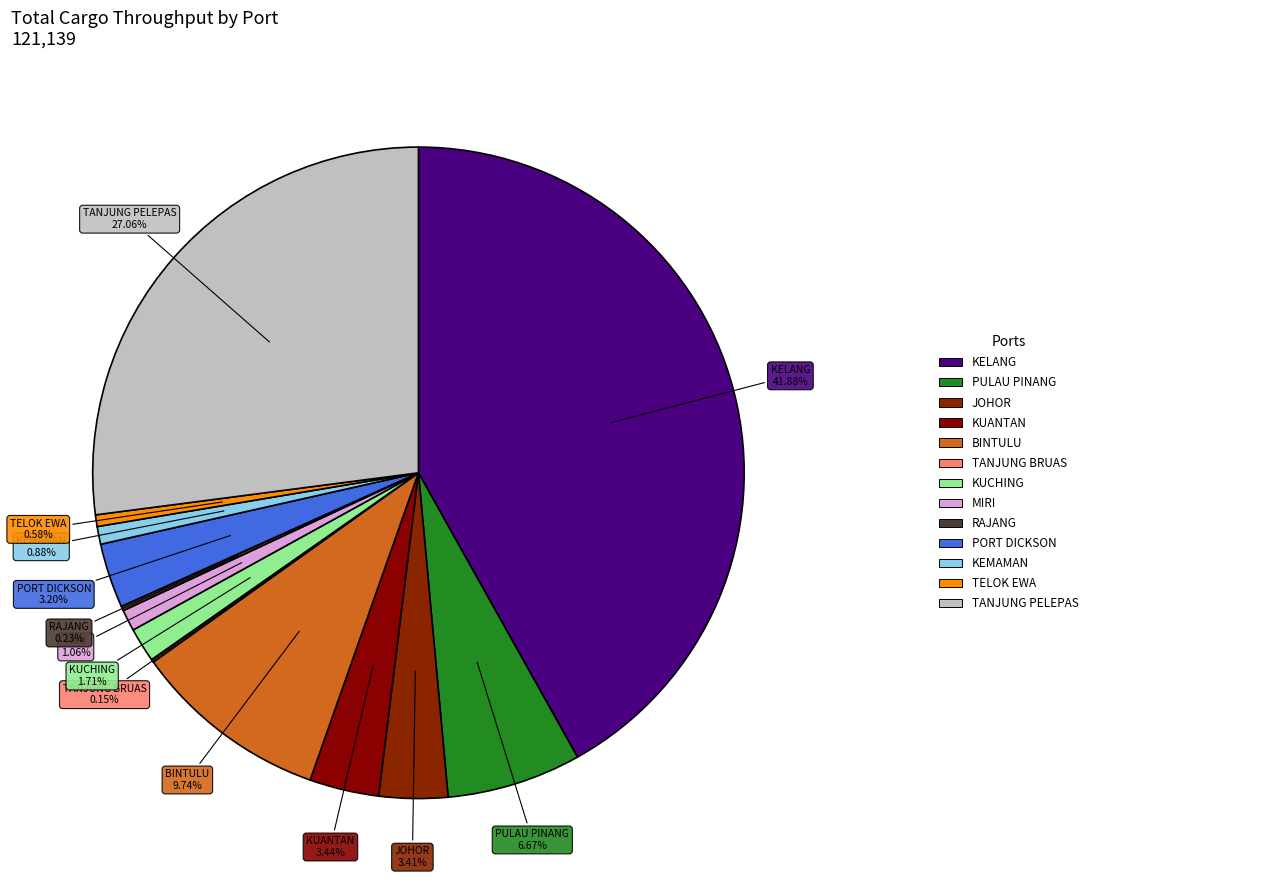

Does any single category account for the majority?

No